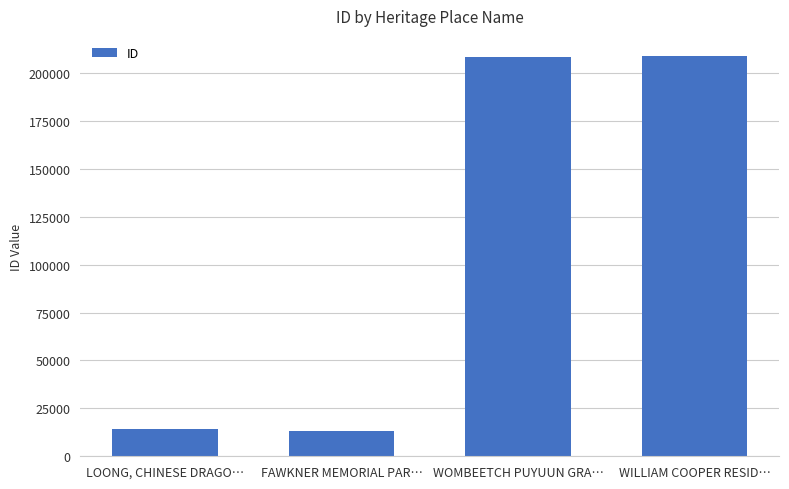

What is the smallest value displayed?

13043